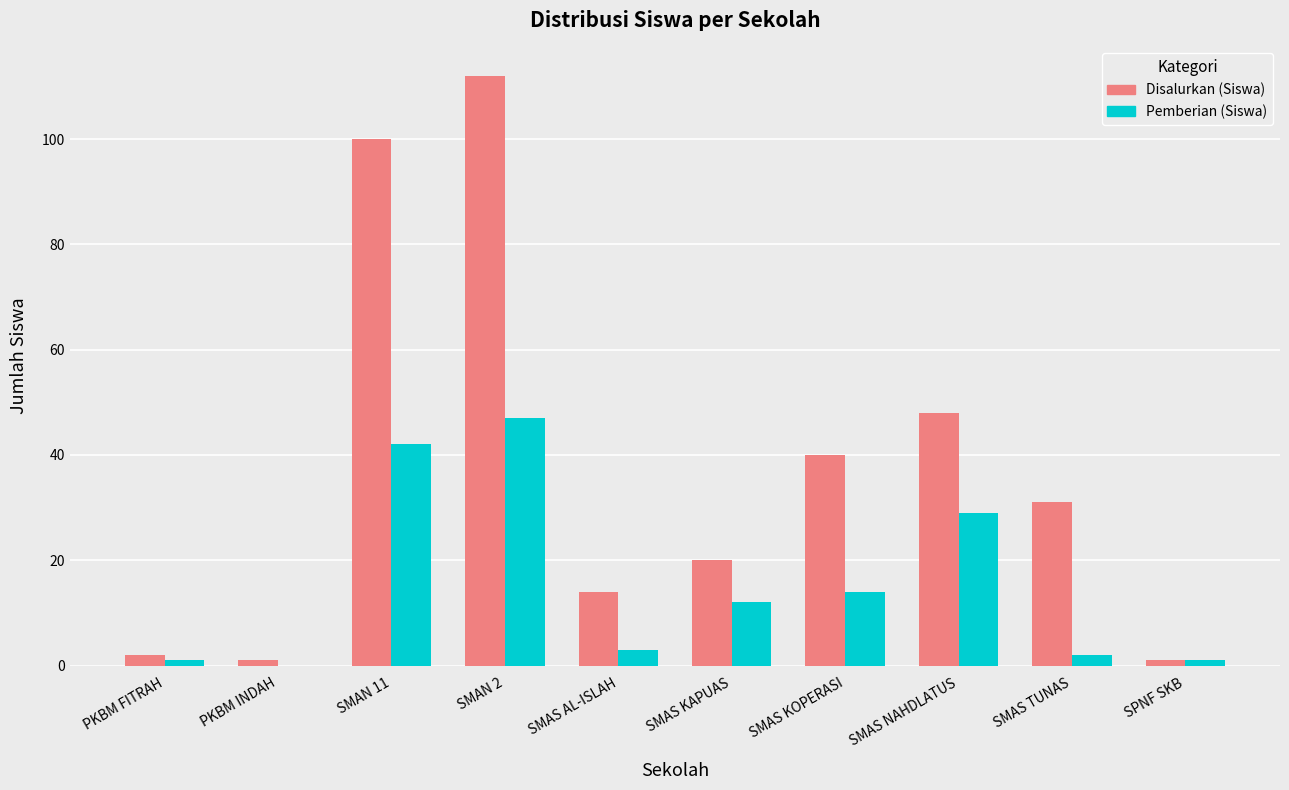

What is the highest value of the Pemberian (Siswa) series?

47